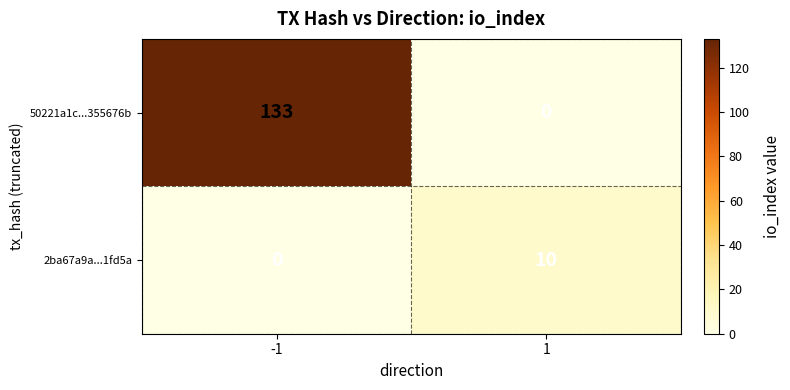

Reading left to right, what are all the values shown in this chart?

50221a1c...355676b: -1=133	1=0
2ba67a9a...1fd5a: -1=0	1=10